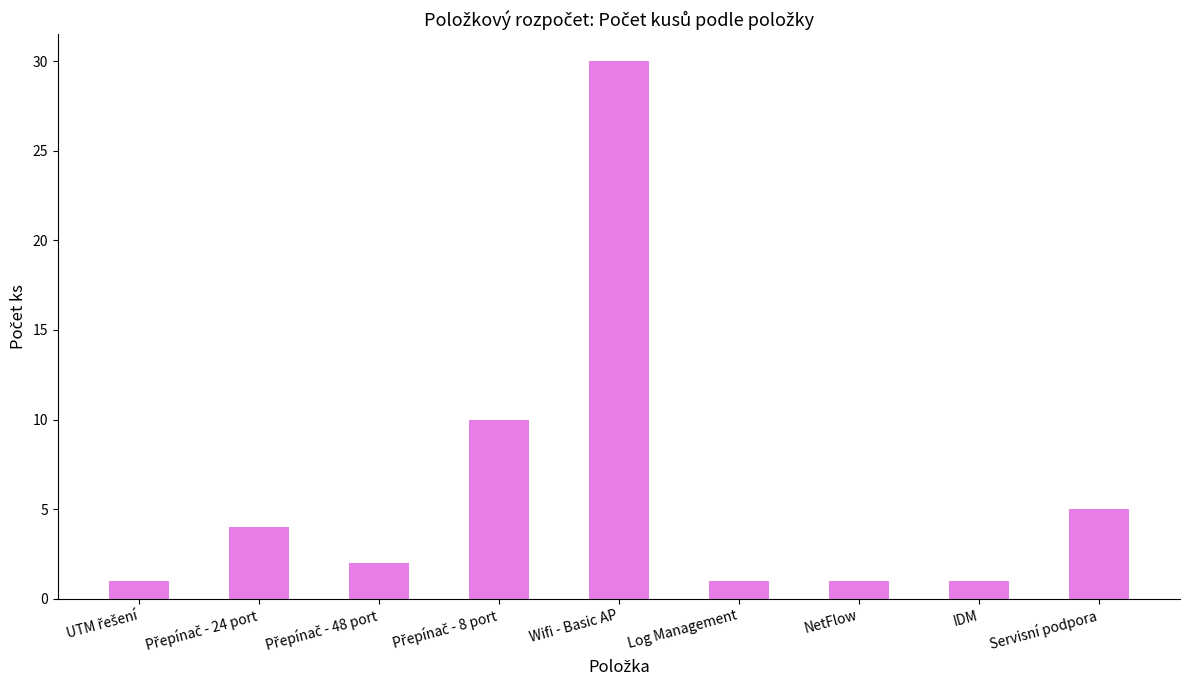

The chart shows a value of 30 at Wifi - Basic AP. True or false?

True